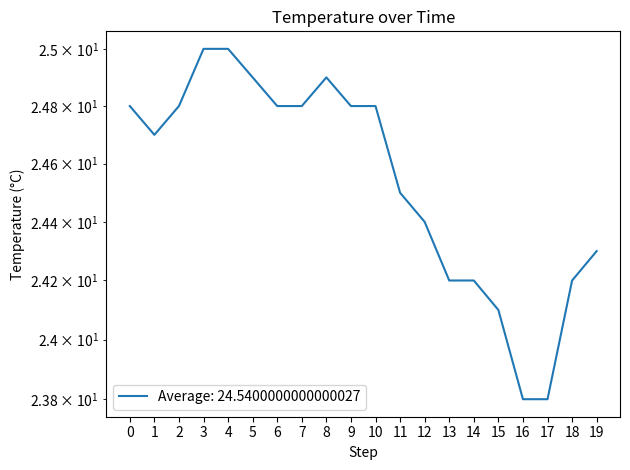

What is the value of the 15th point from the left?

24.2